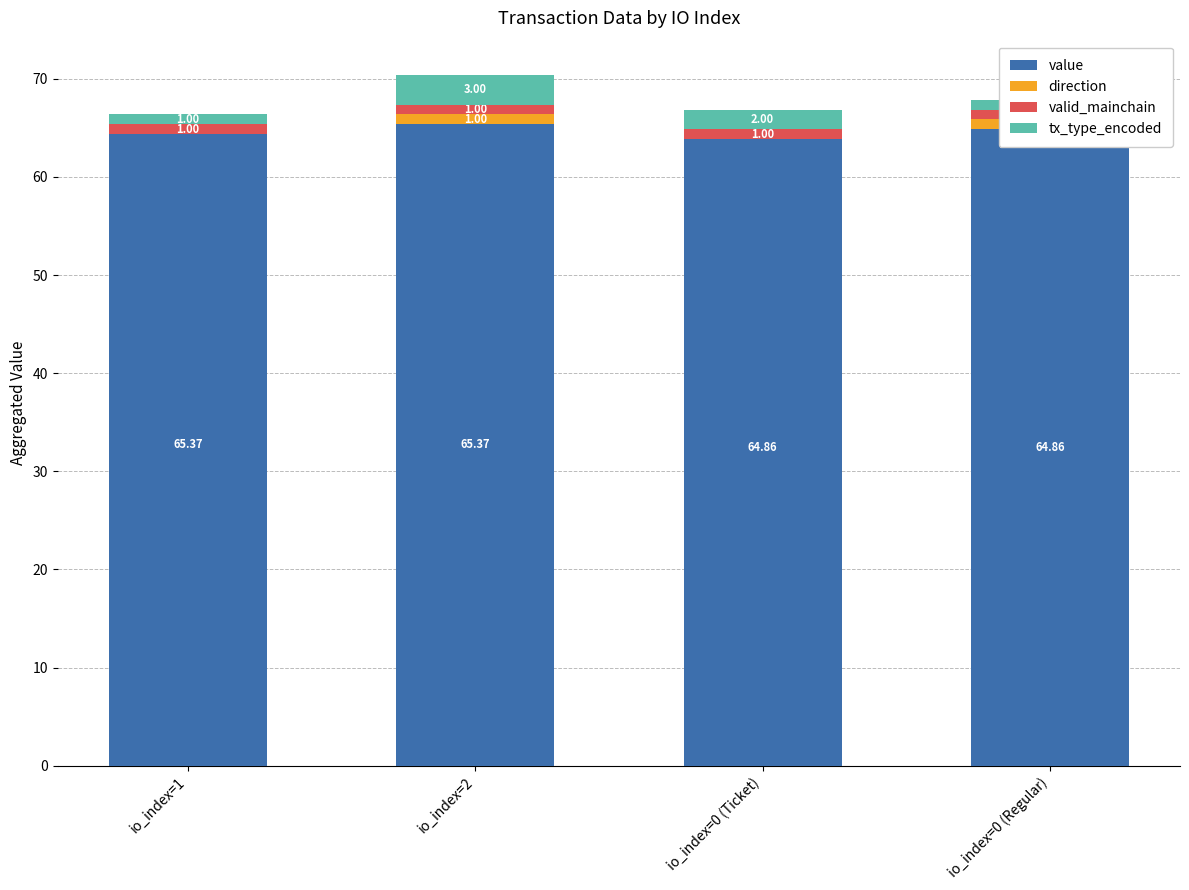

Reading left to right, what are all the values shown in this chart?

value: 65.4	65.4	64.9	64.9
direction: -1.0	1.0	-1.0	1.0
valid_mainchain: 1.0	1.0	1.0	1.0
tx_type_encoded: 1.0	3.0	2.0	1.0